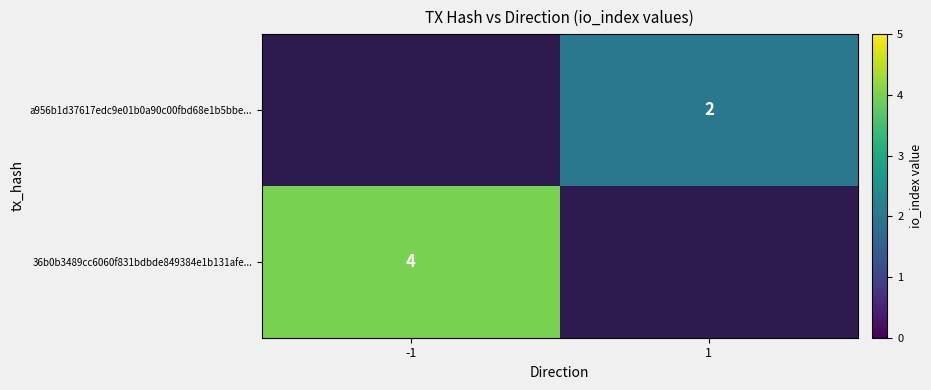

At how many categories does at least one series exceed 2?

1